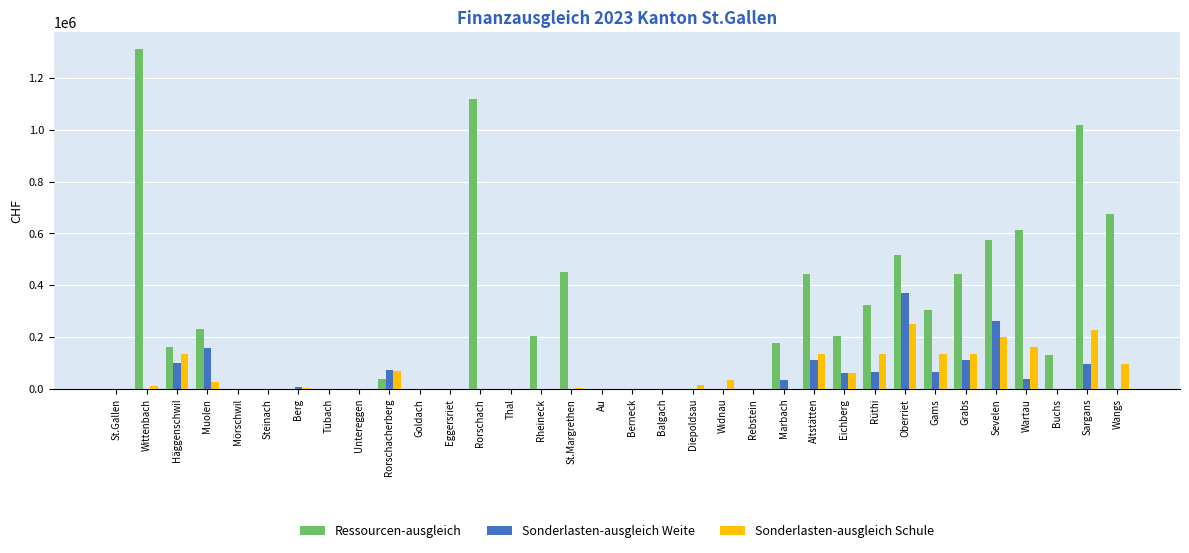

Are the bars horizontal?

No